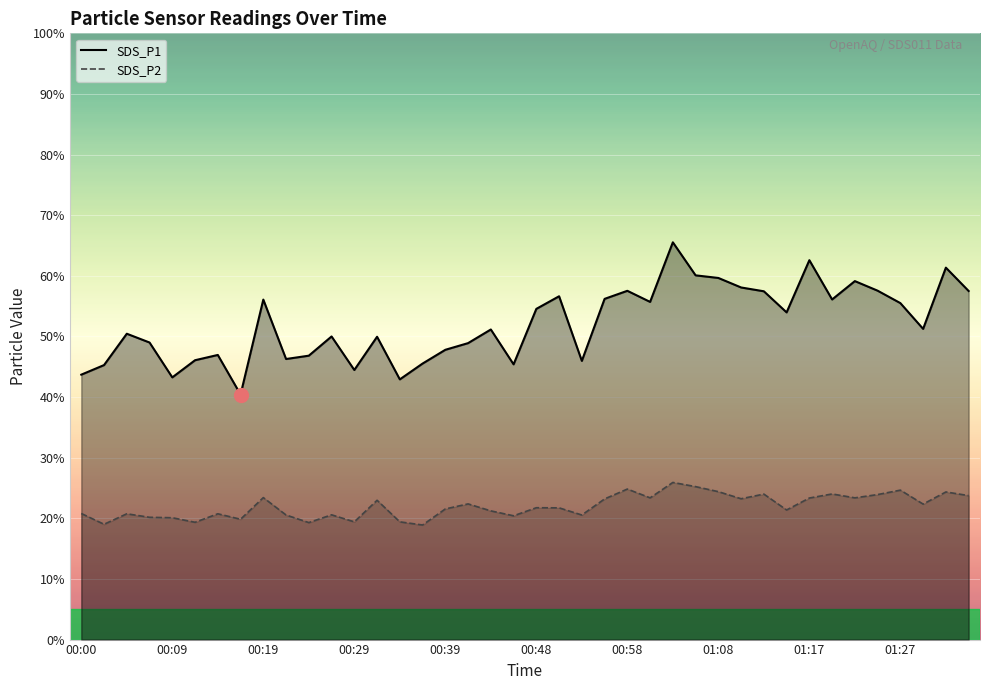

Which series has the largest total across all categories?

SDS_P1